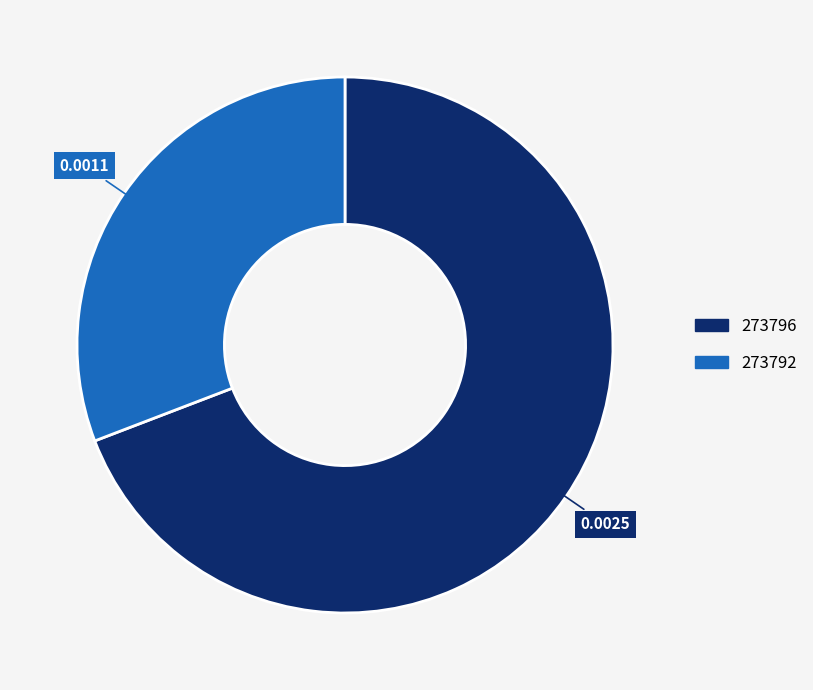

Which slice represents more than half of the pie?

273796